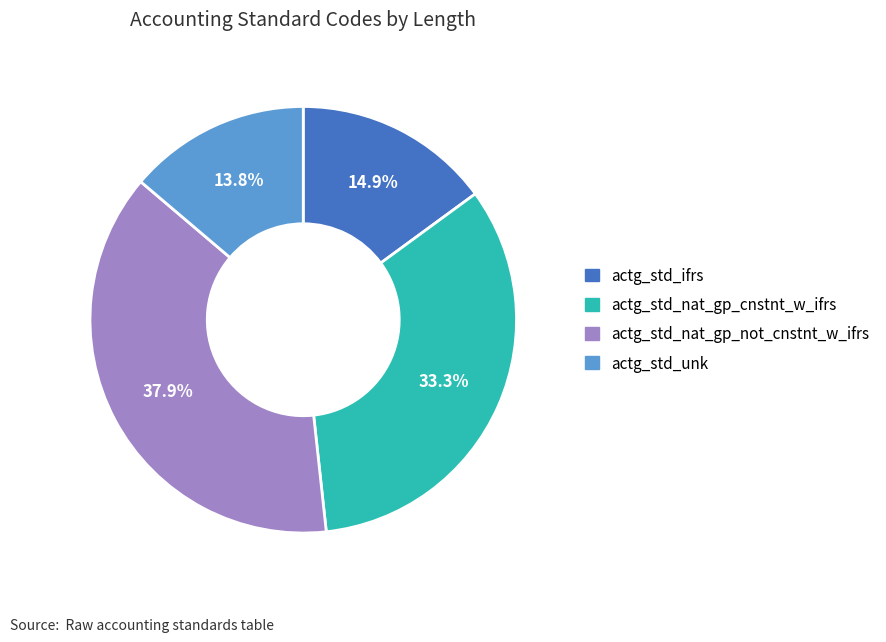

How many slices are in this pie chart?

4